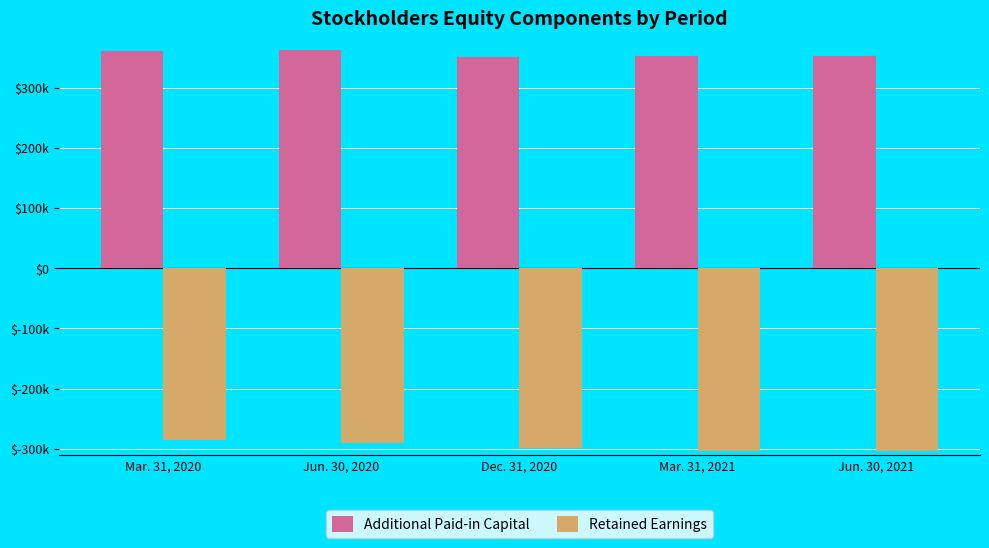

Does the chart contain stacked bars?

No